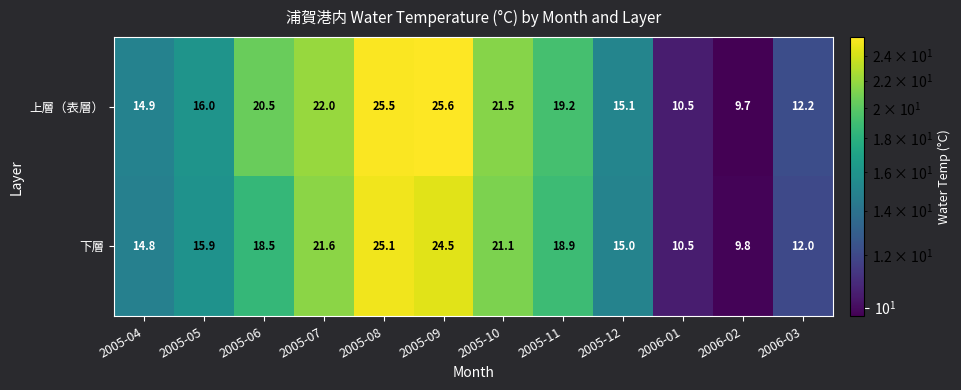

Is it true that 上層（表層） equals 6.7 at 2005-04?

False